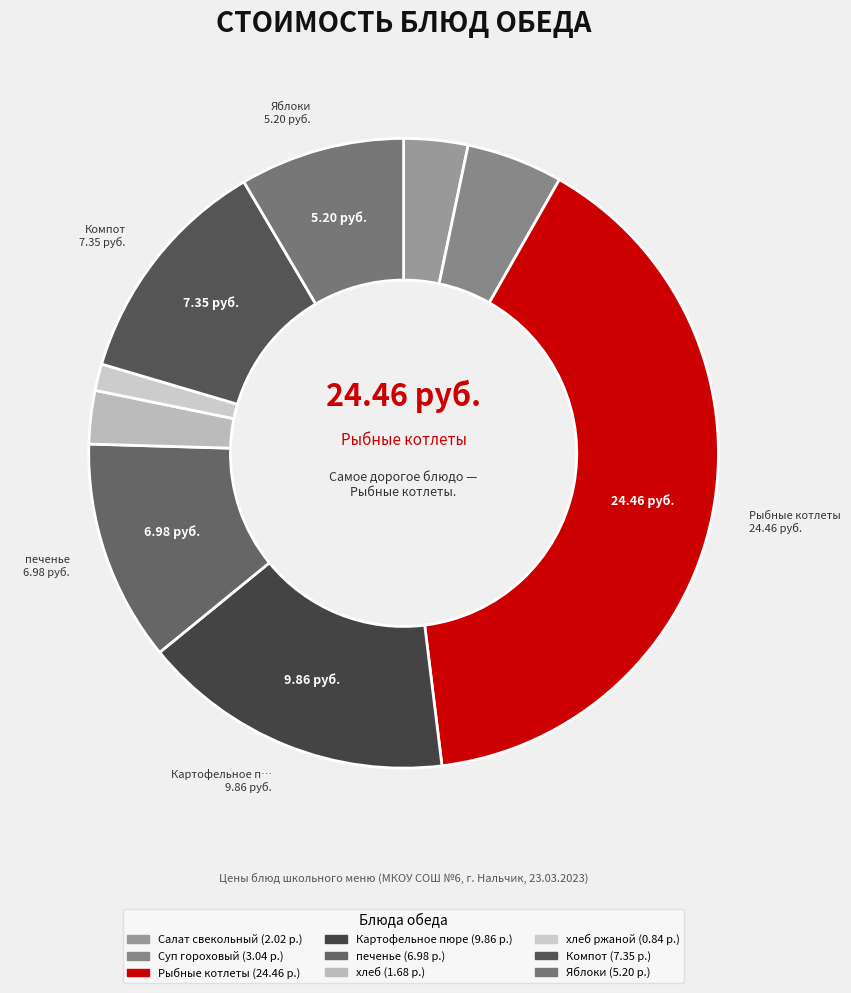

Is there any slice that represents more than half of the pie?

No